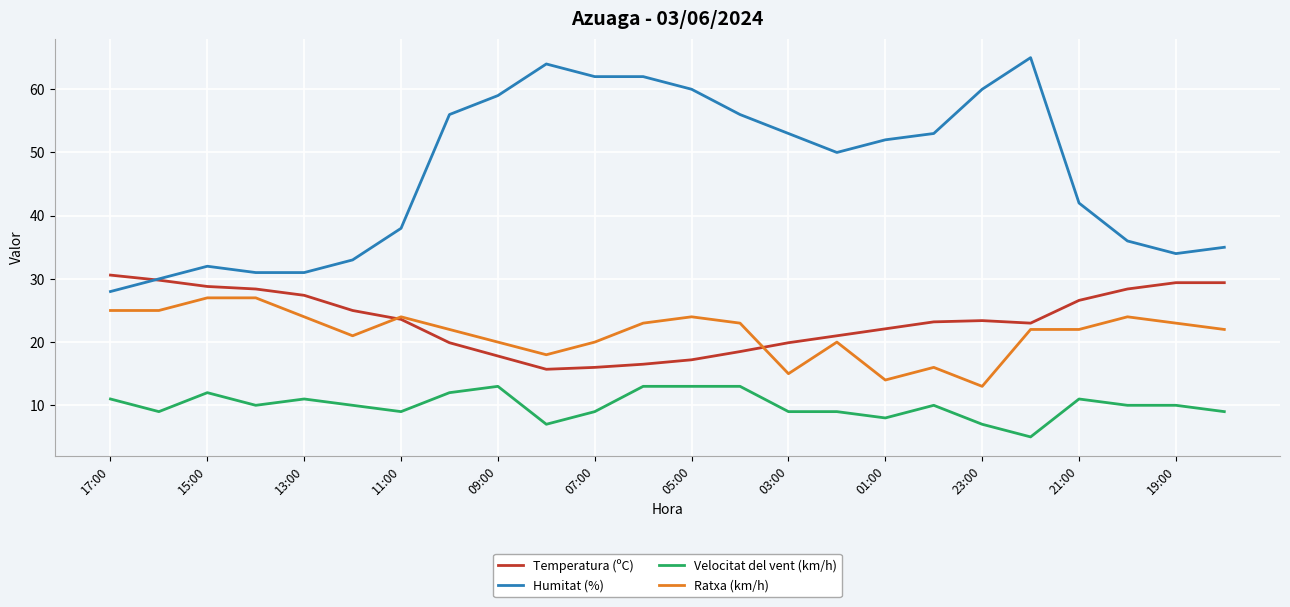

Which series has the largest total across all categories?

Humitat (%)